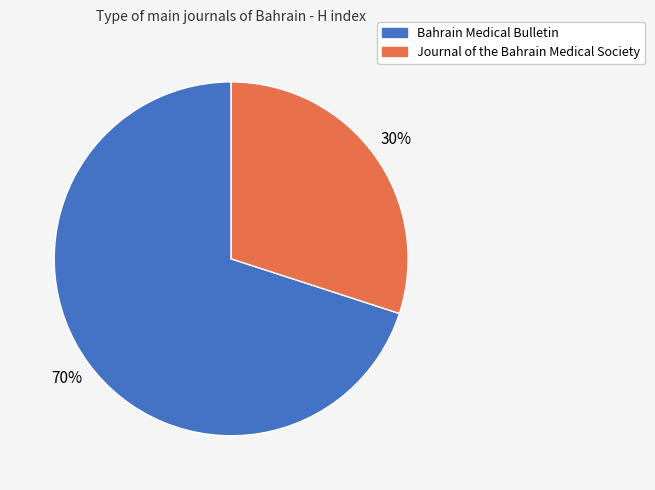

Is there any slice that represents more than half of the pie?

Yes